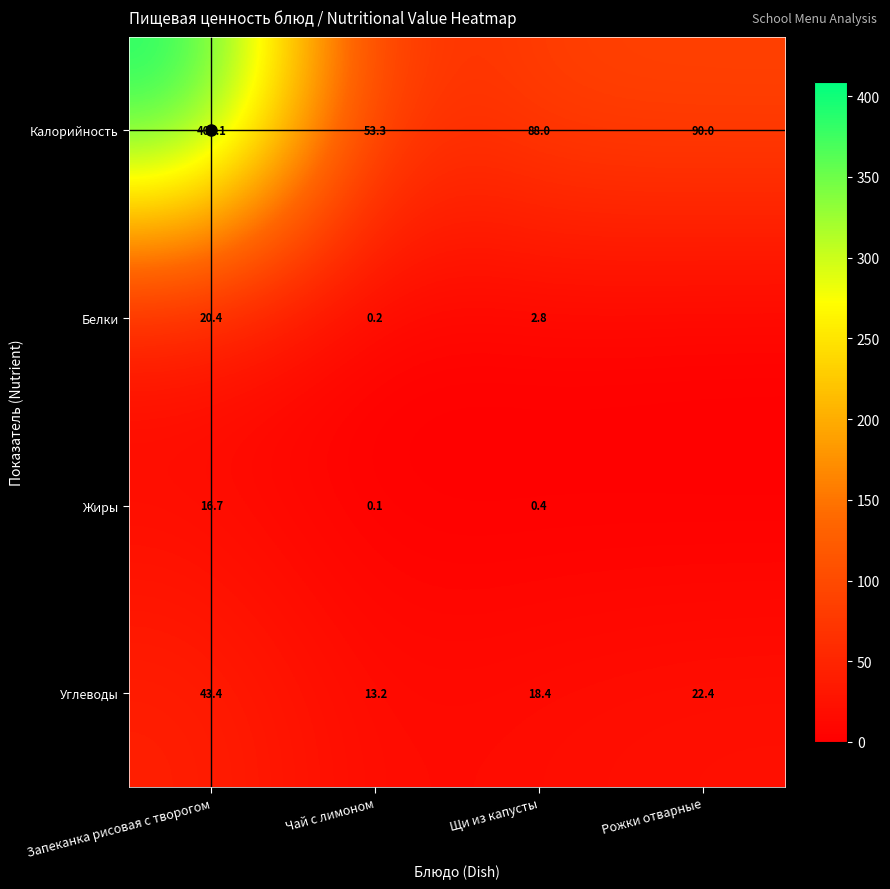

What is the spread (max minus min) of values at Запеканка рисовая с творогом?

392.4